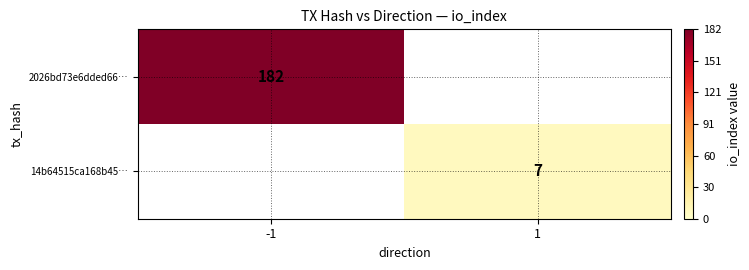

Count the number of categories in the chart.

2